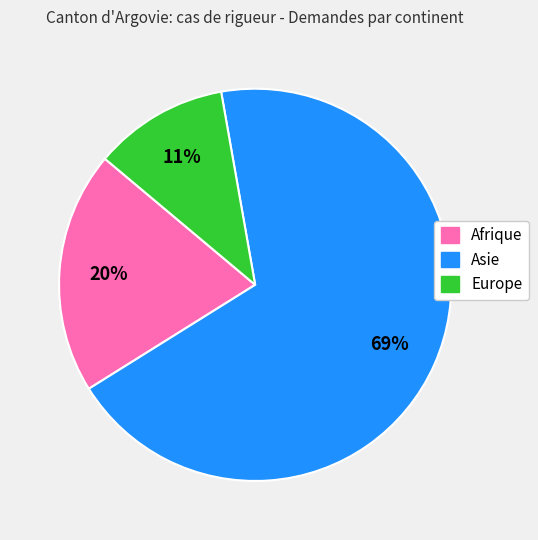

Between Europe and Asie, which is larger?

Asie